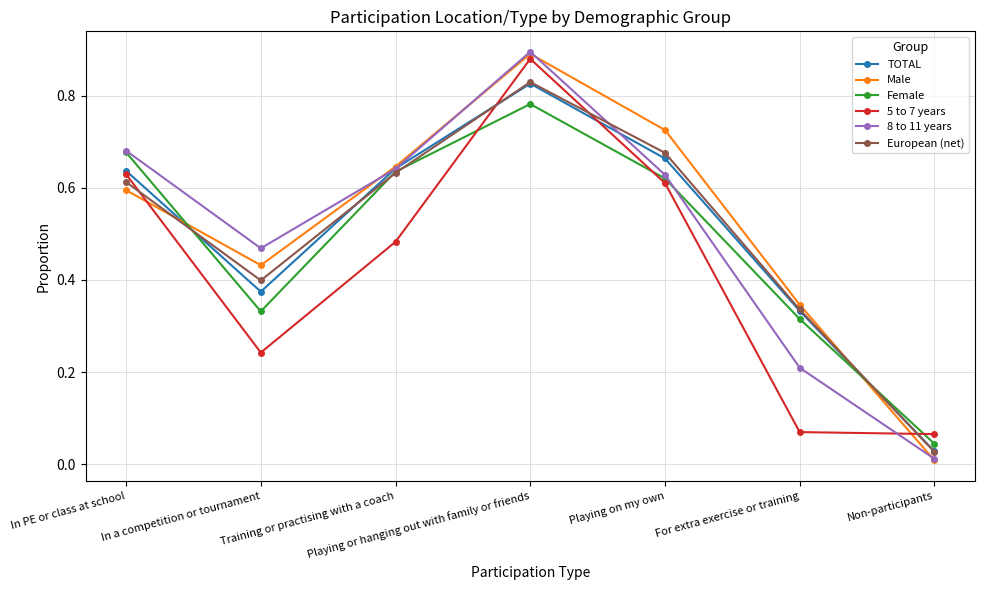

Which category has the lowest value in the 8 to 11 years series?

Non-participants